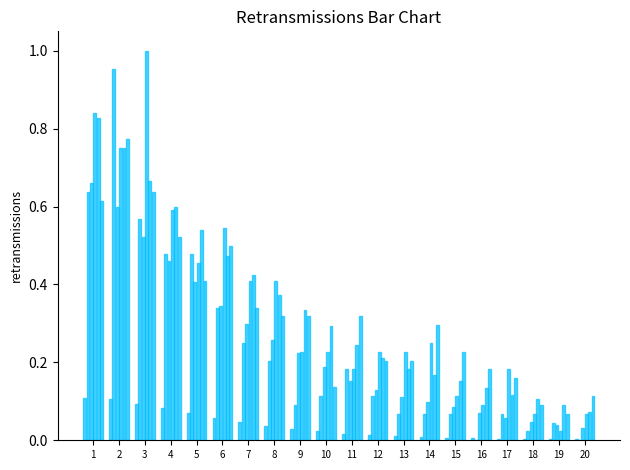

How many groups of bars are there?

20